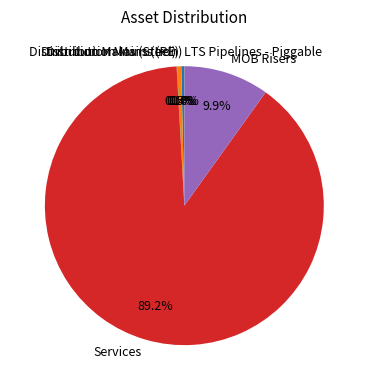

Which has a higher value, MOB Risers or Distribution Mains (PE)?

MOB Risers